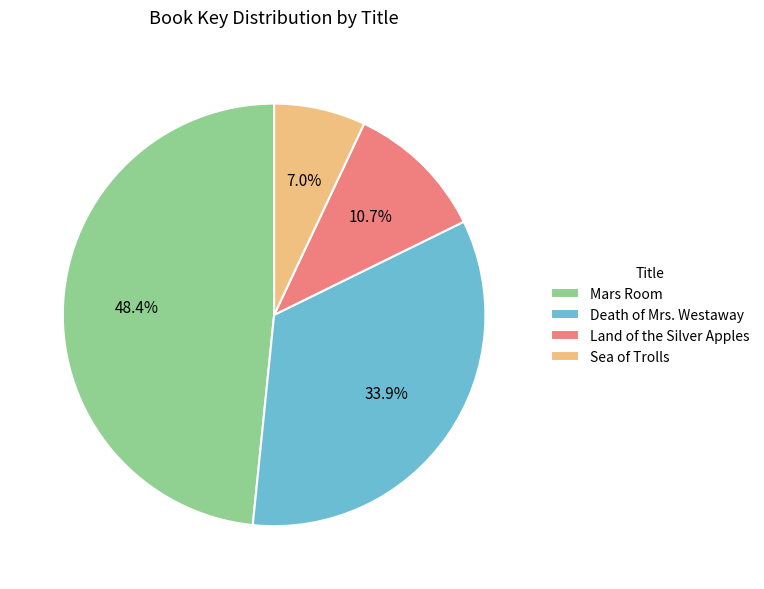

Count the number of slices in the pie.

4